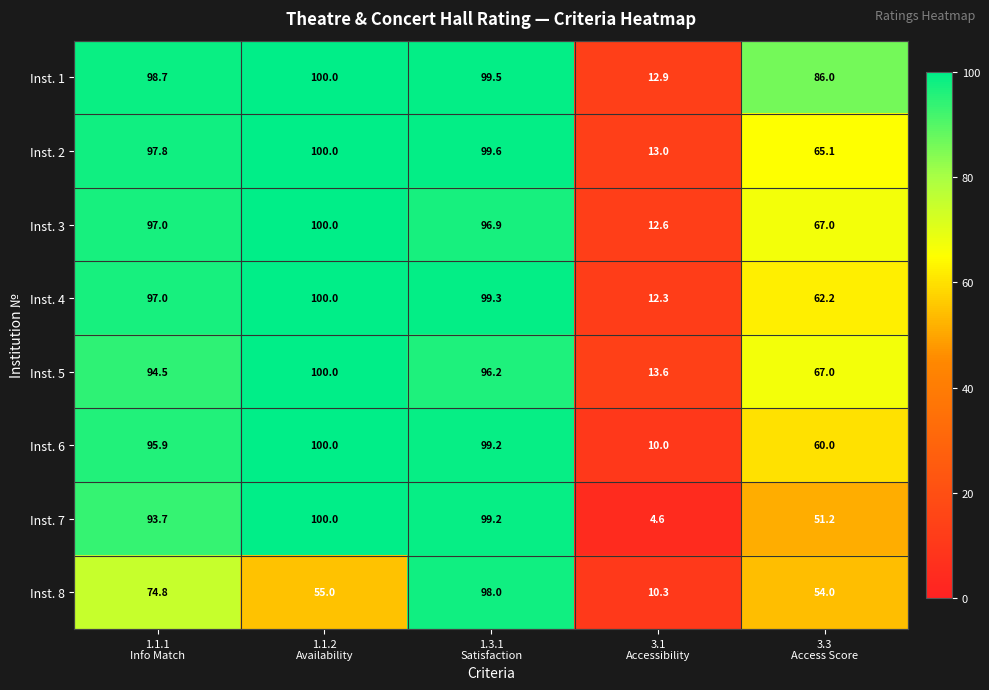

How many values in the Inst. 7 series are below 93?

2